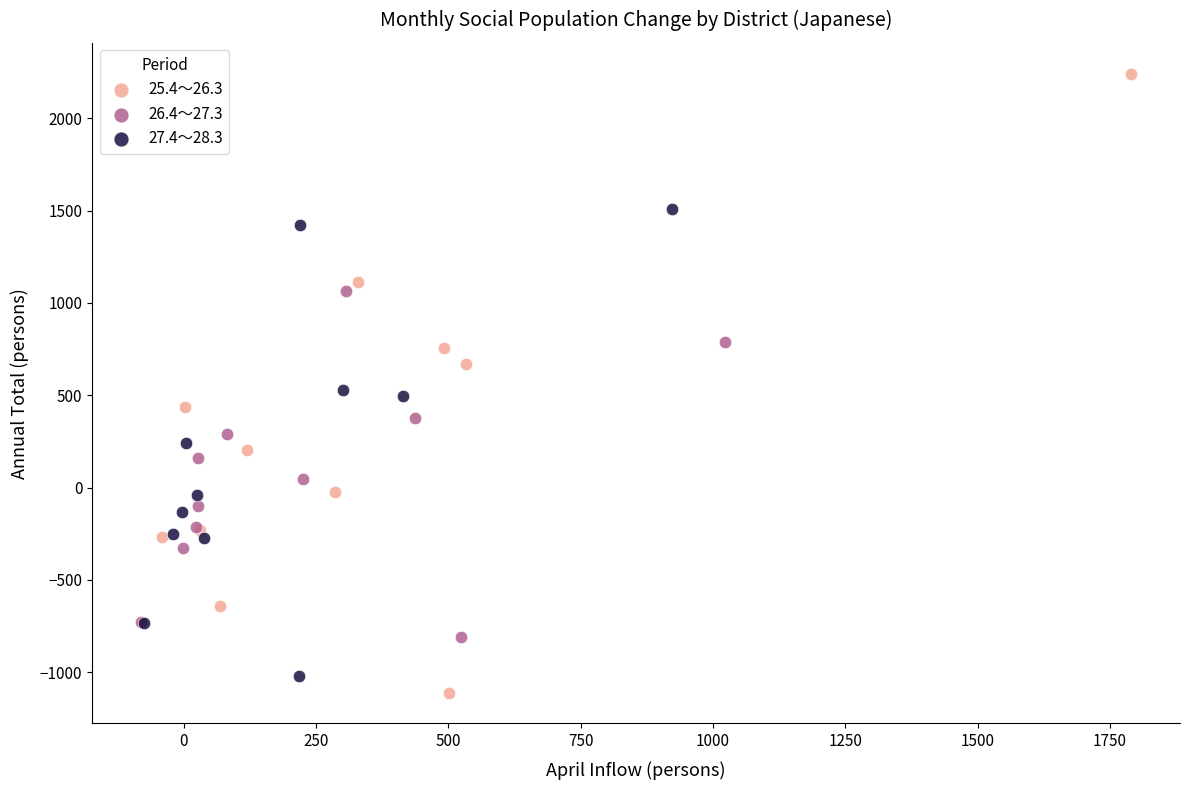

Which series reaches the minimum Y coordinate?

25.4～26.3